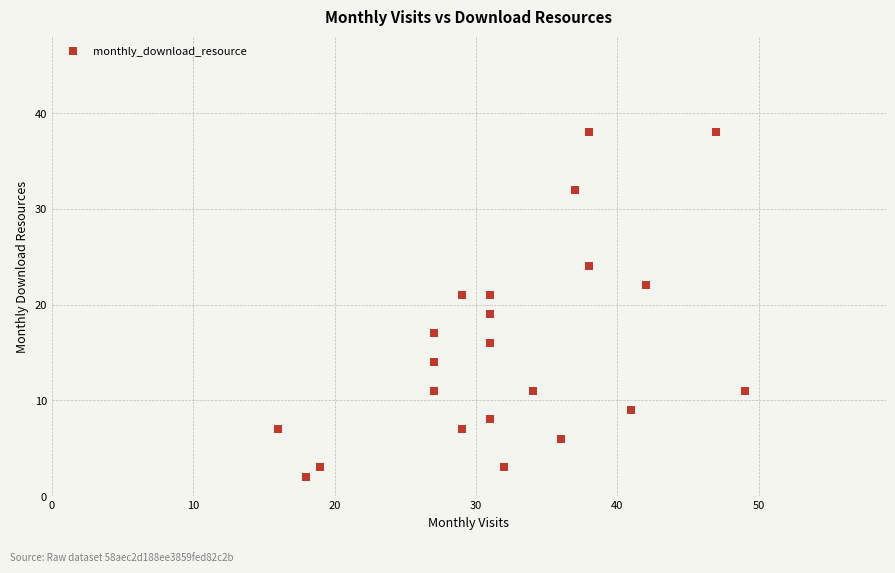

What is the range of Y values (max minus min)?

36